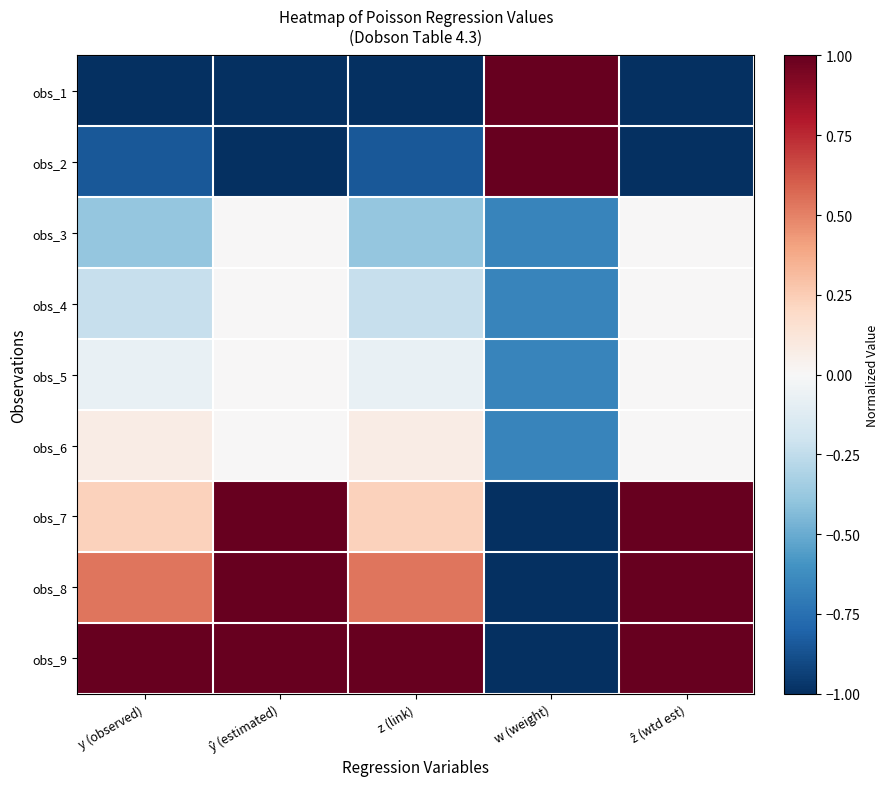

At ŷ (estimated), list the series in order from smallest to largest.

obs_1, obs_2, obs_3, obs_4, obs_5, obs_6, obs_7, obs_8, obs_9